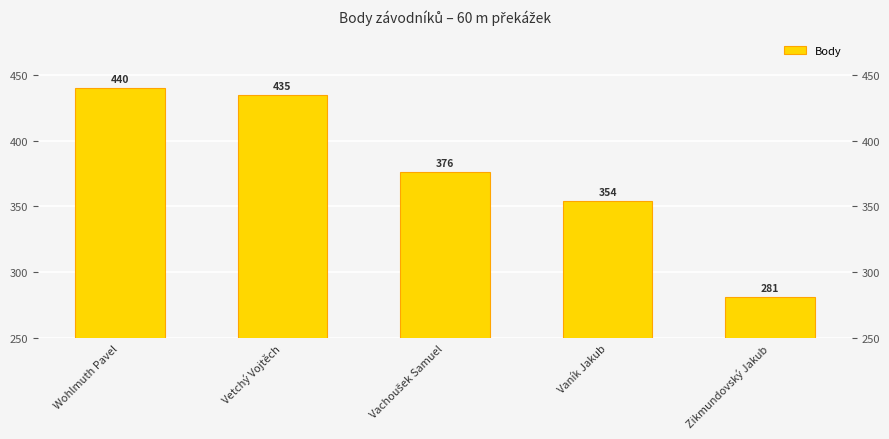

Reading right to left, extract all data points from this chart.

Zikmundovský Jakub=281	Vaník Jakub=354	Vachoušek Samuel=376	Vetchý Vojtěch=435	Wohlmuth Pavel=440